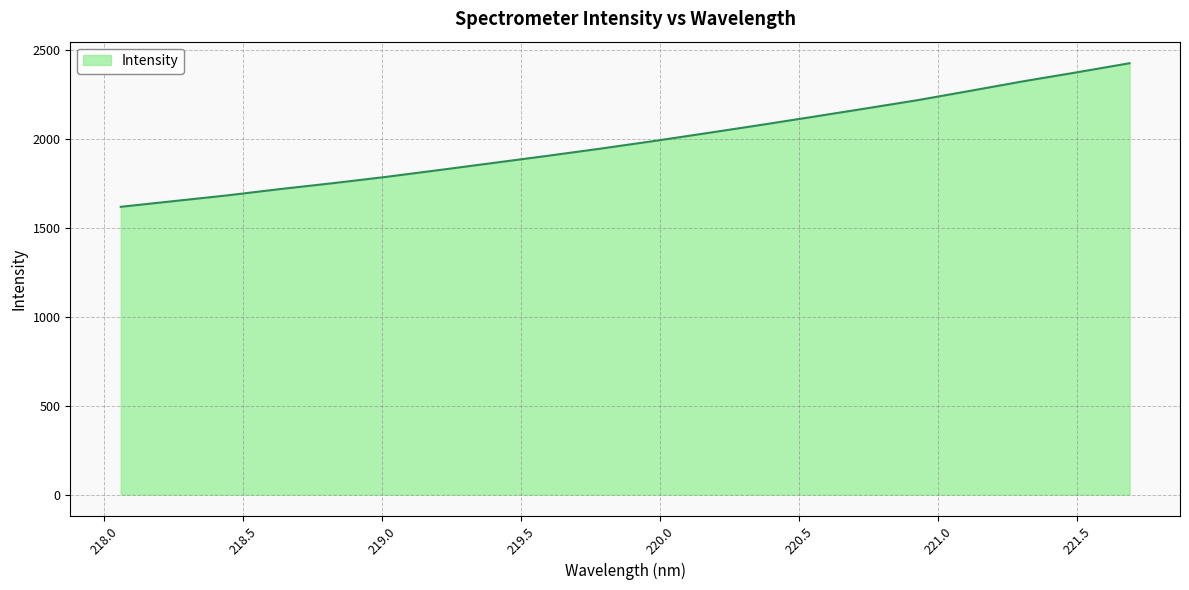

True or false: the data has more than 2 interior local peaks.

False